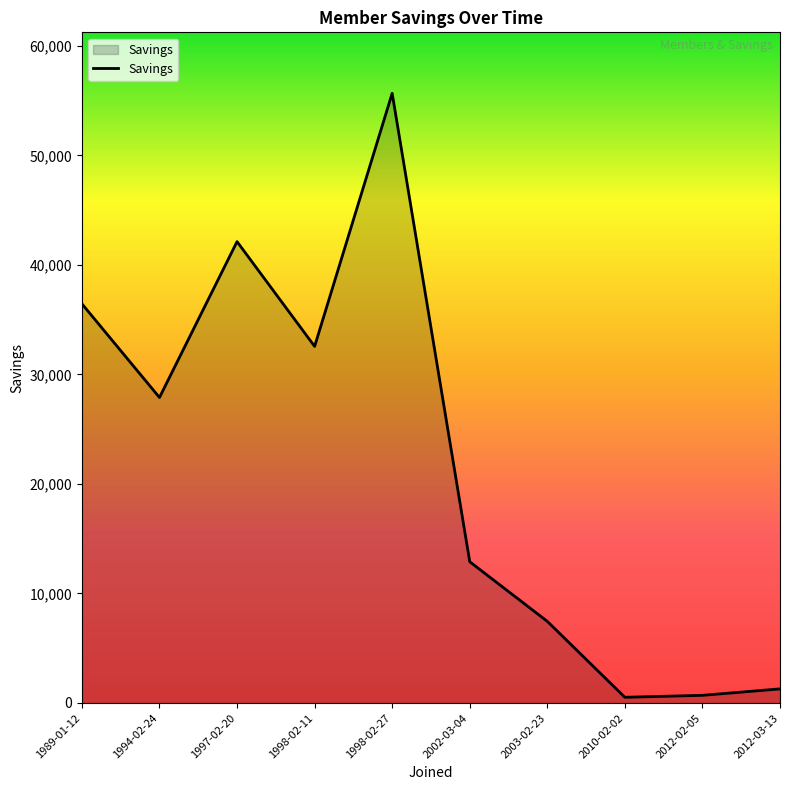

True or false: the data shows 1288.6 at 2012-03-13.

True